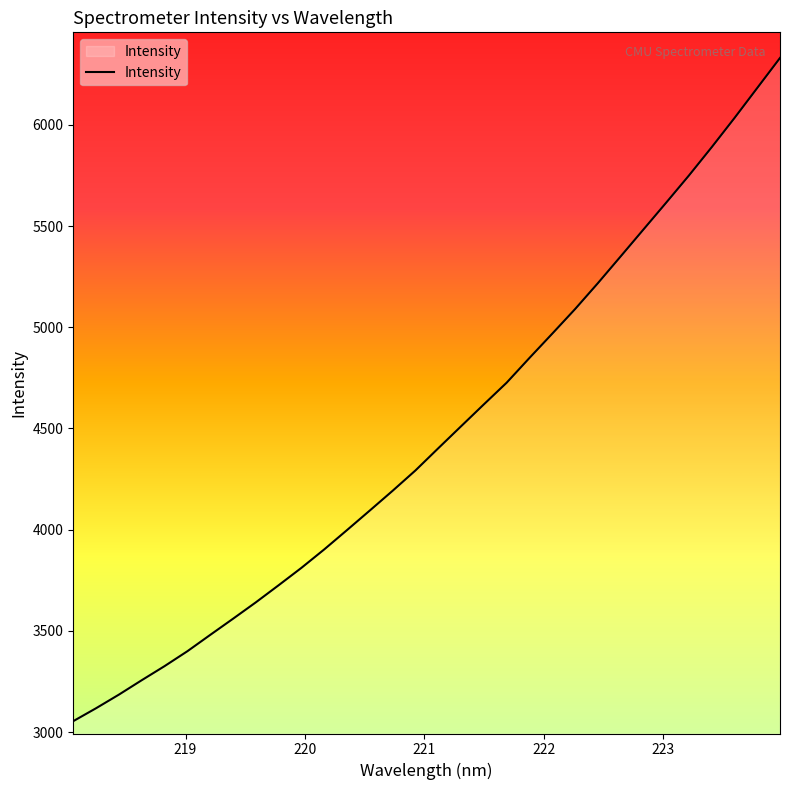

What is the minimum value shown in the chart?

3053.7